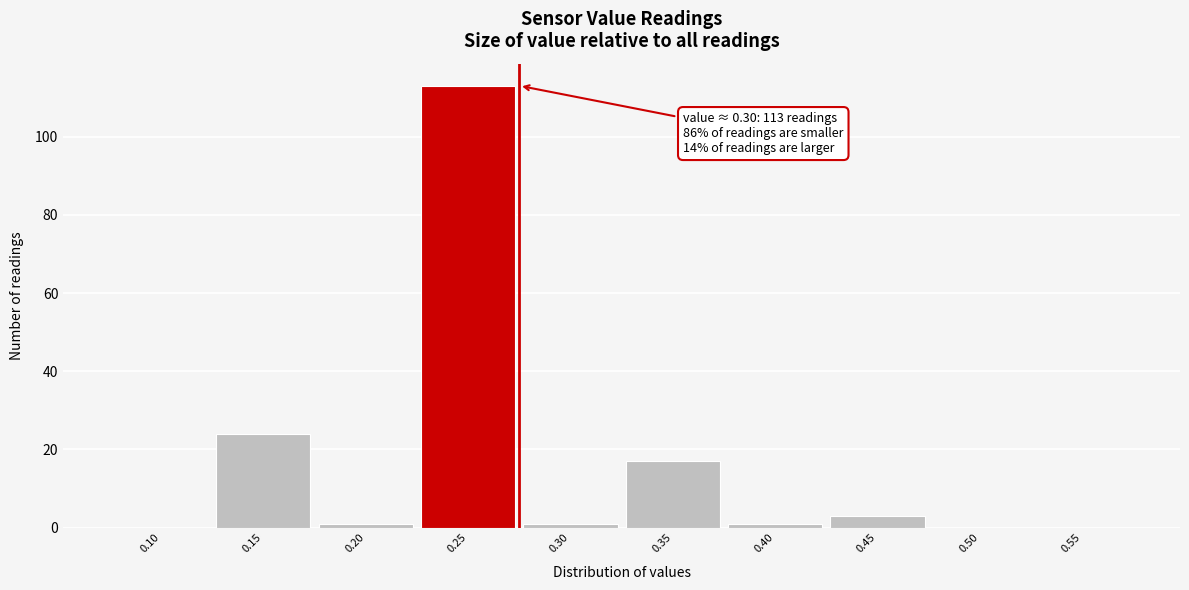

Reading left to right, extract all data points from this chart.

0.10=0	0.15=24	0.20=1	0.25=113	0.30=1	0.35=17	0.40=1	0.45=3	0.50=0	0.55=0